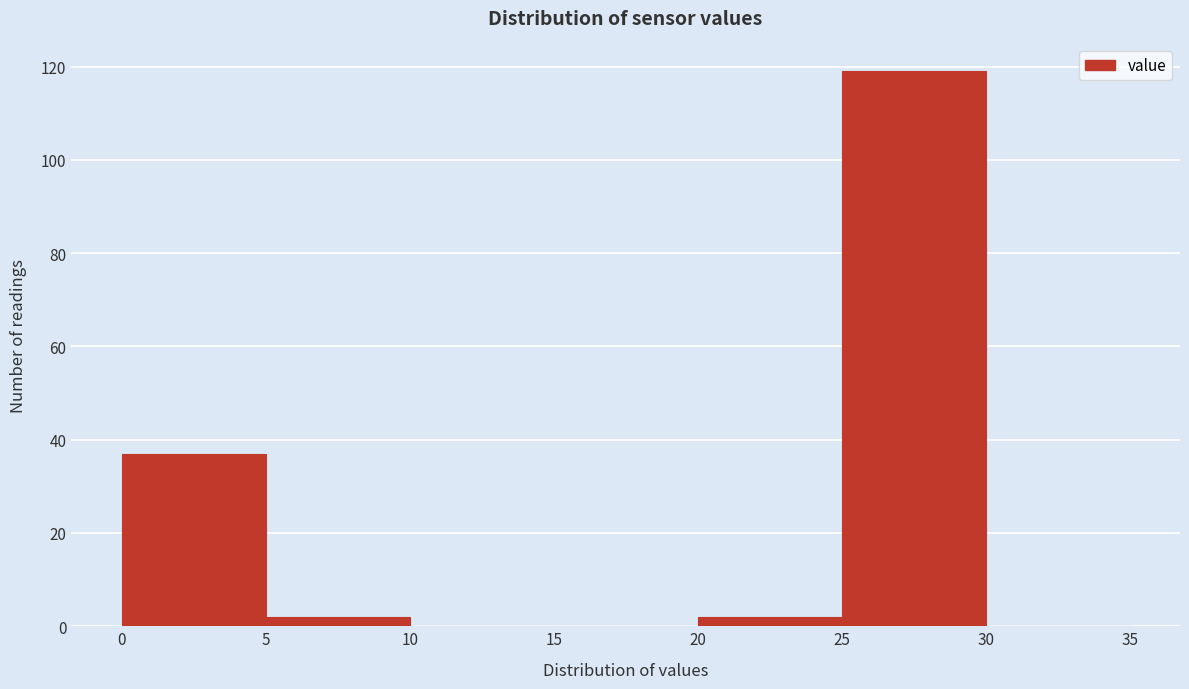

Reading left to right, transcribe this chart: for each bar, give the range it covers on the x-axis and its height. The values are not printed on the chart, so give them approximately, as read against the axis.

0 to 5: 38
5 to 10: 2
10 to 15: 0
15 to 20: 0
20 to 25: 2
25 to 30: 120
30 to 35: 0